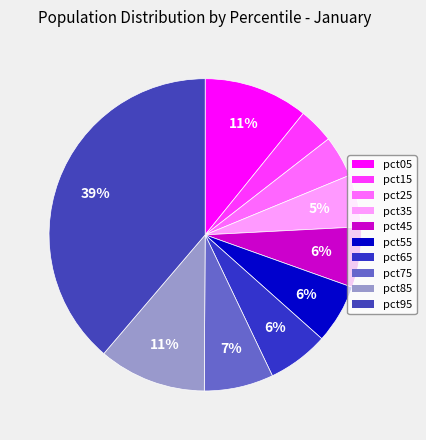

How many segments does this pie chart have?

10